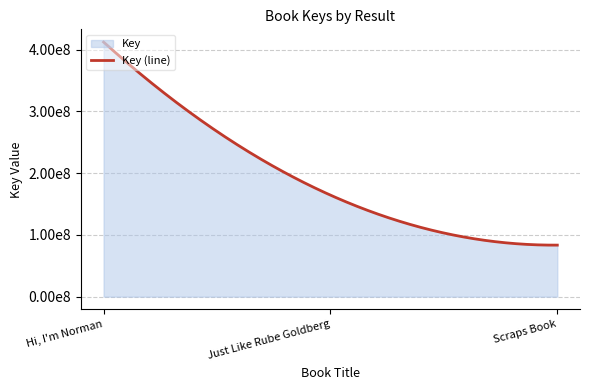

Does the chart display data point markers on the line(s)?

No